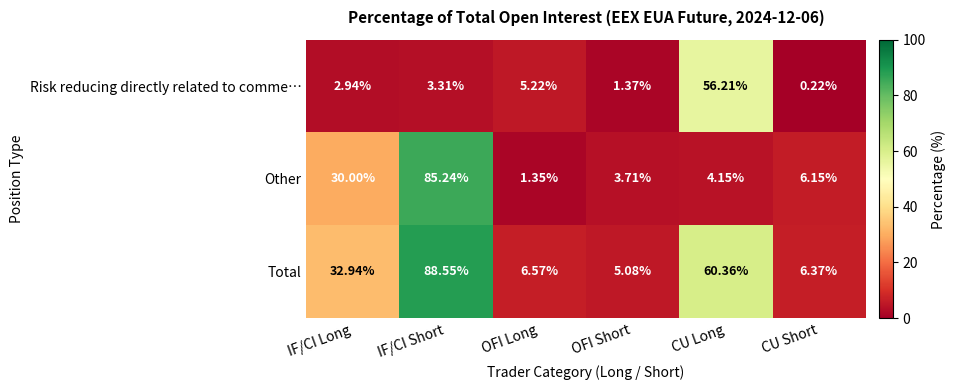

Rank the series by their average value, from lowest to highest.

Risk reducing directly related to comme…, Other, Total